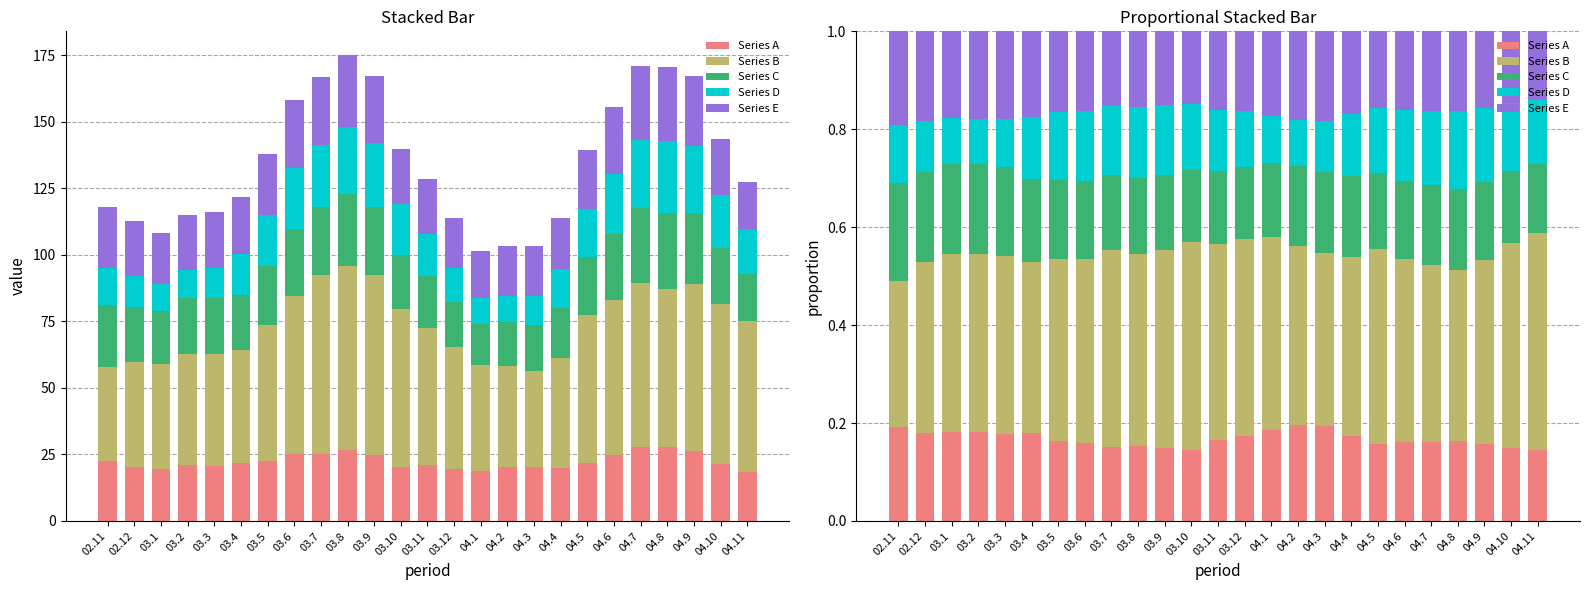

What value does the Series C series have at 03.8?

0.2